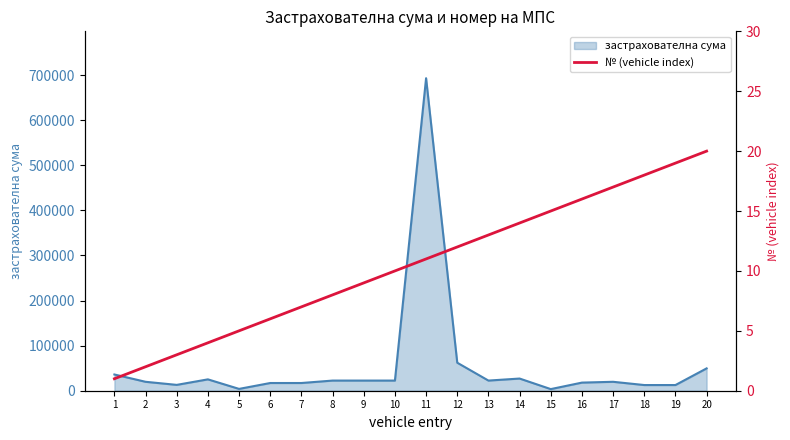

Does the chart have visible grid lines?

No